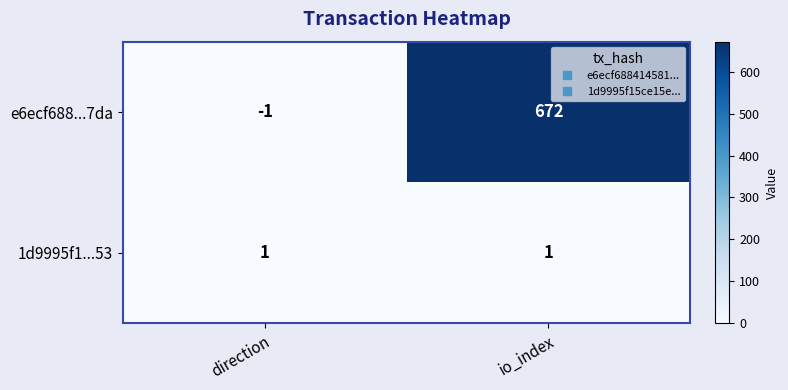

Reading left to right, transcribe all the data shown in this chart.

e6ecf688...7da: -1	672
1d9995f1...53: 1	1